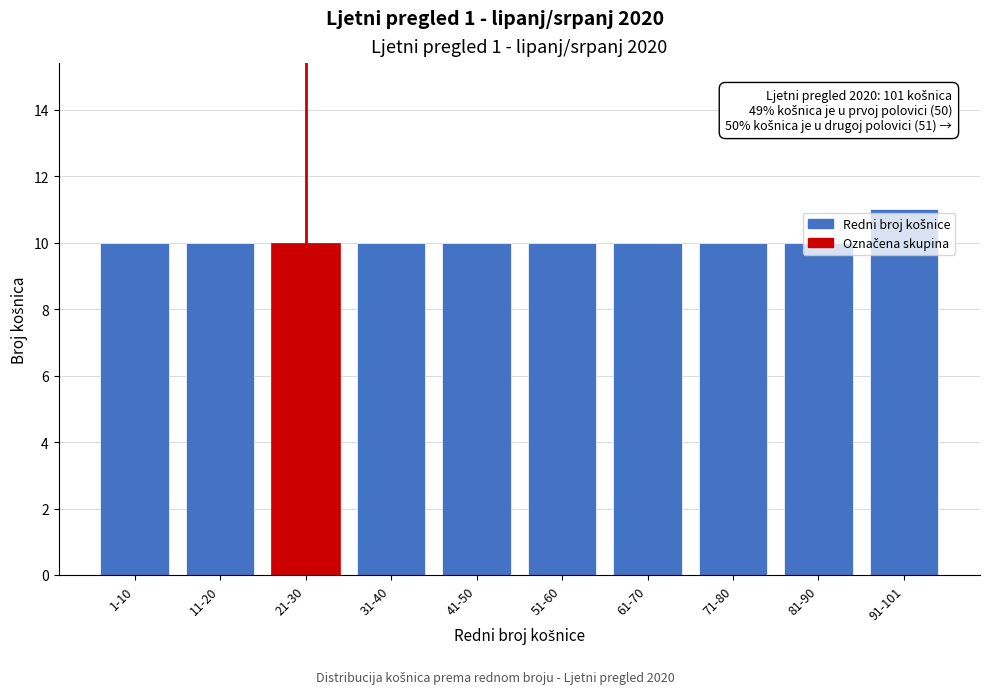

What is the value of the 3rd bar from the left?

10